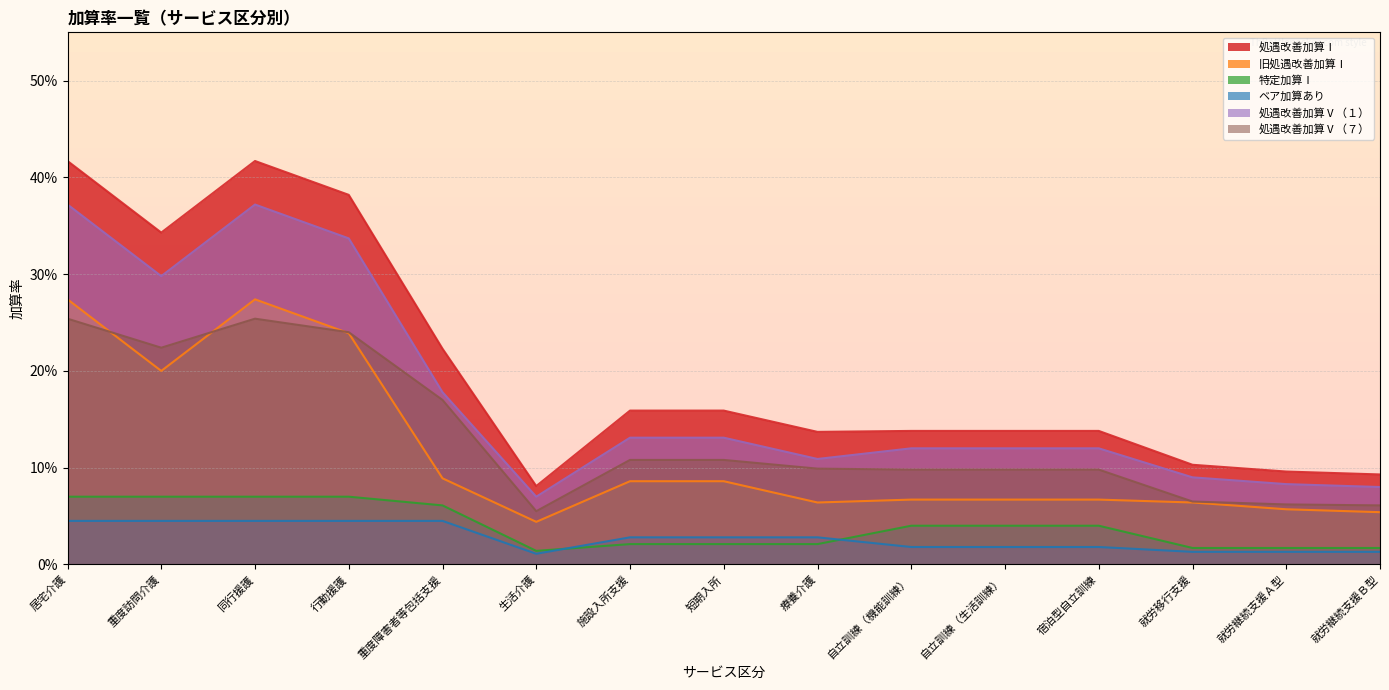

Which series has the widest spread of values?

処遇改善加算Ⅰ